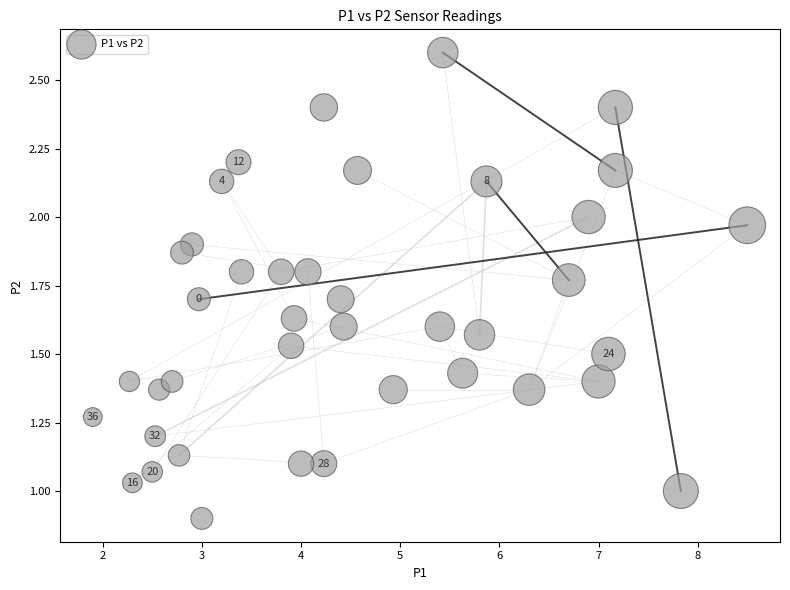

What is the range of Y values (max minus min)?

1.7